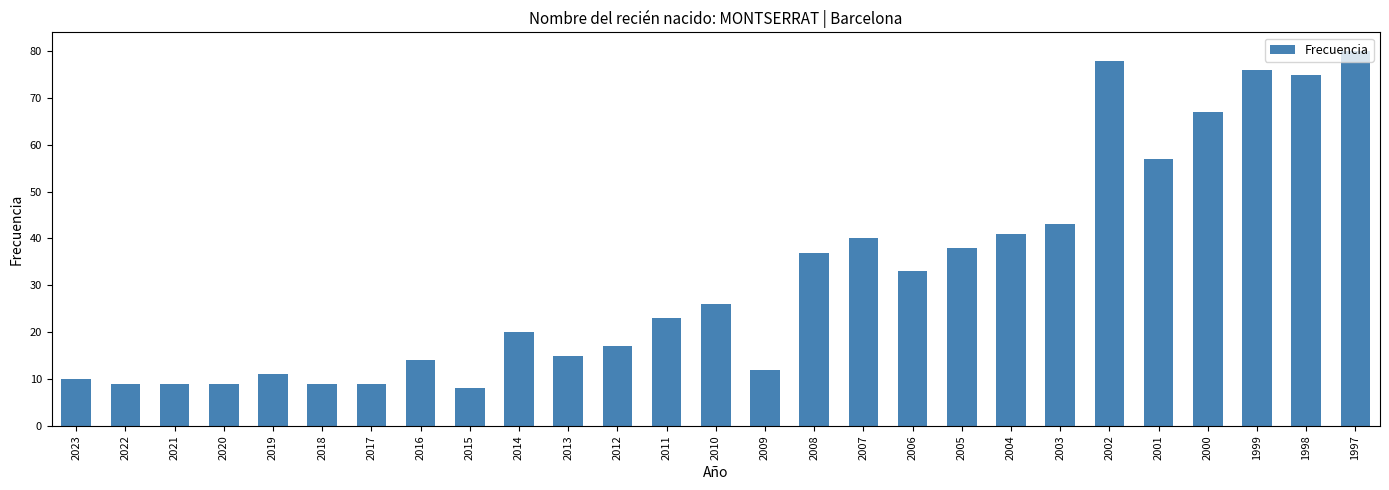

What is the greatest value displayed?

80